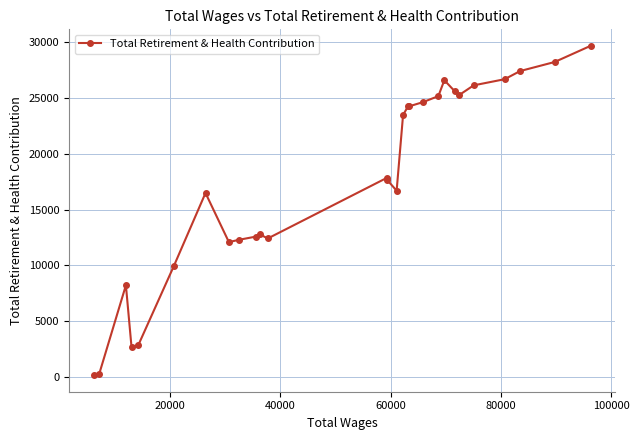

What is the greatest value displayed?

29689